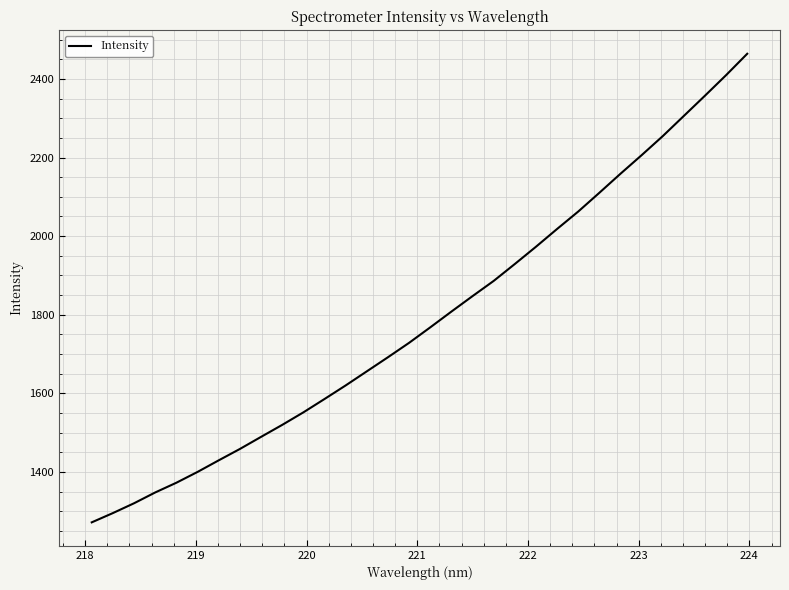

What is the difference between the maximum and minimum values?

1192.4